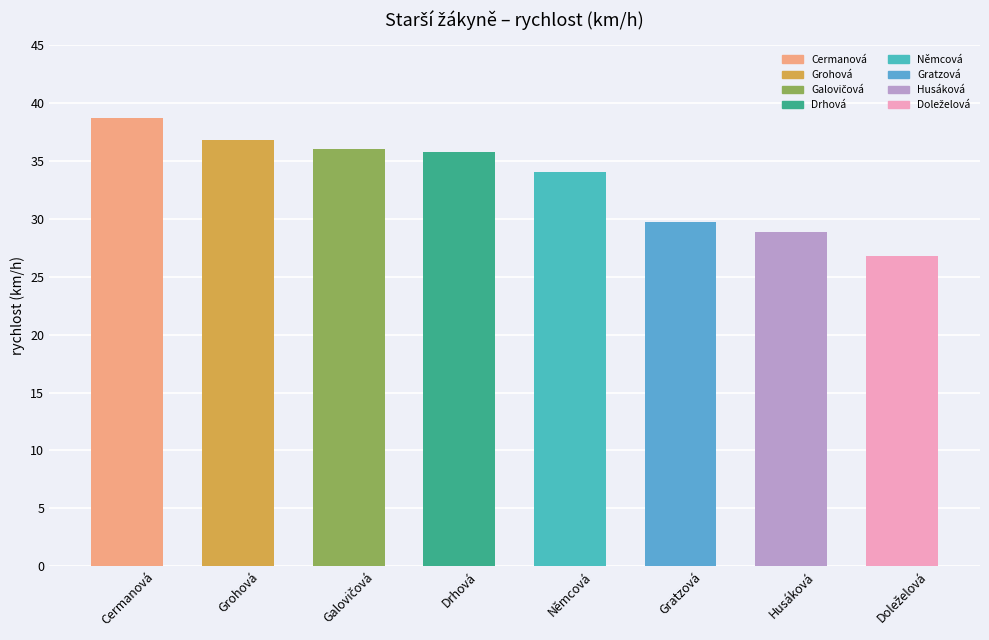

What is the maximum value shown in the chart?

38.7